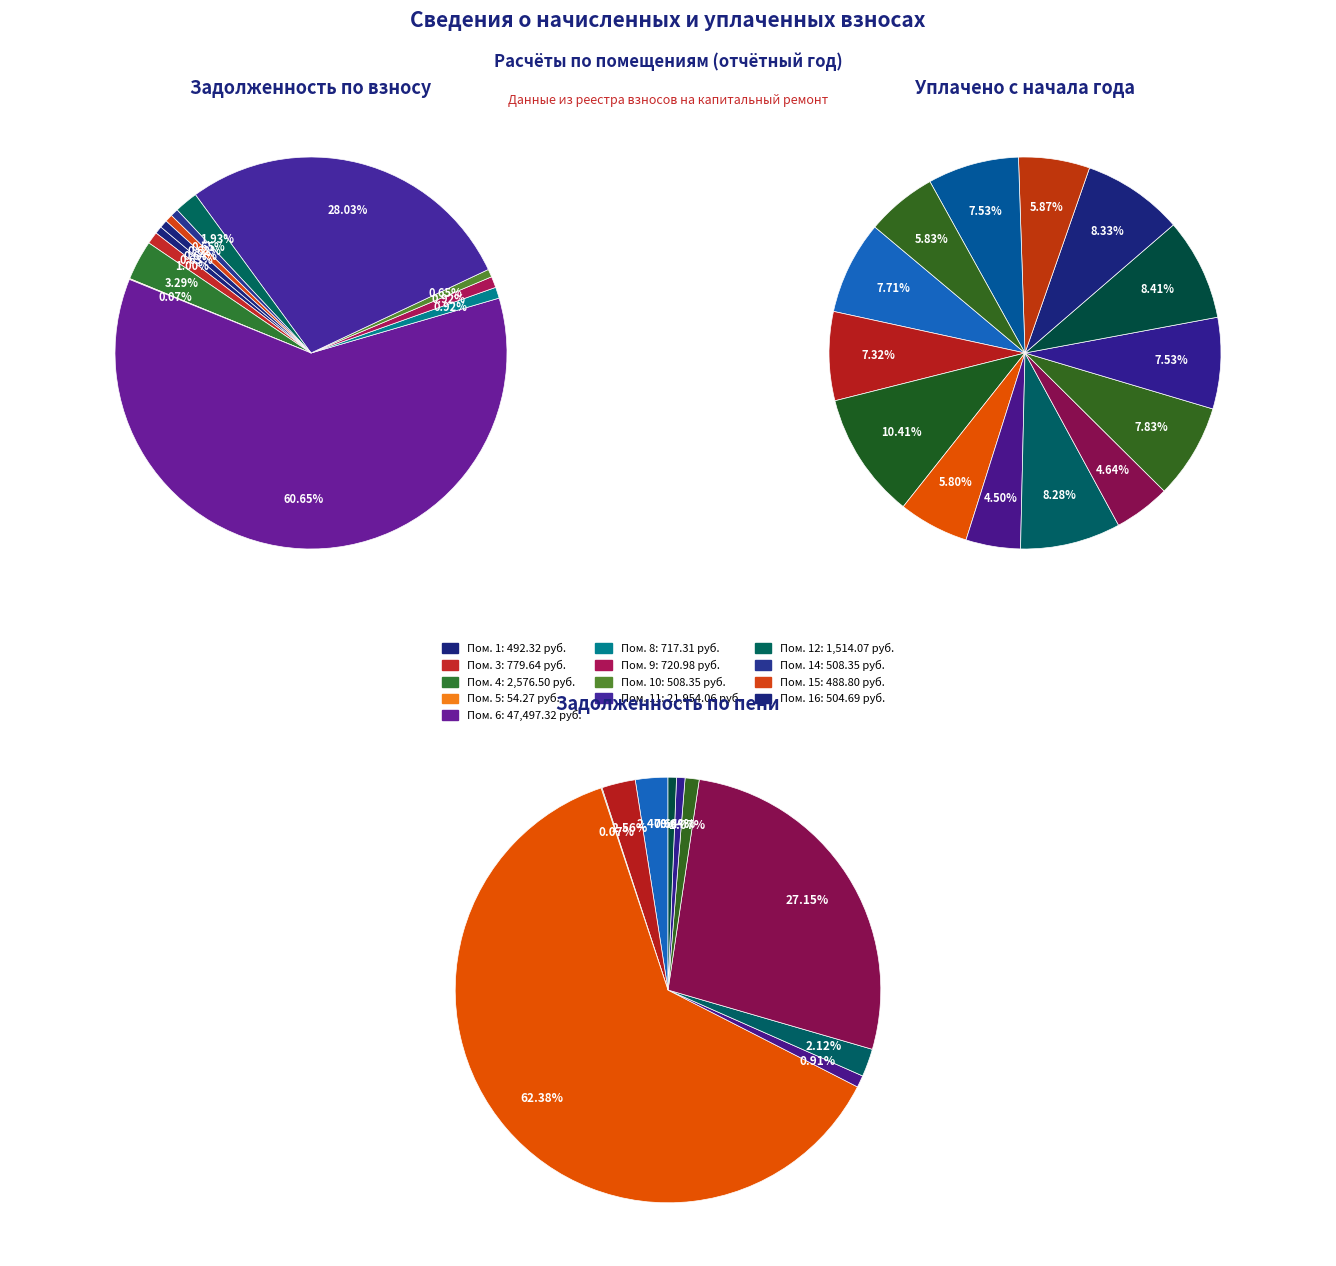

Which category has the biggest portion of the pie?

6